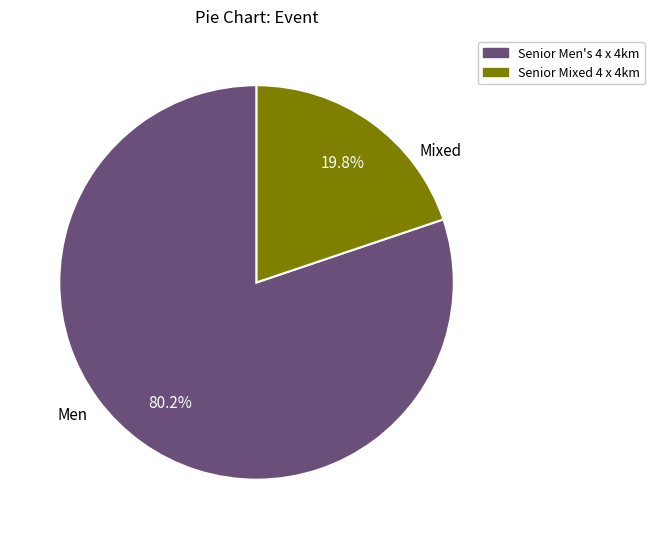

Between Senior Mixed 4 x 4km and Senior Men's 4 x 4km, which is larger?

Senior Men's 4 x 4km